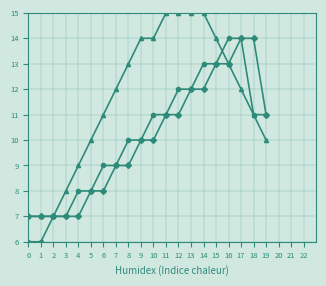

What is the total value across all series at 1?

20